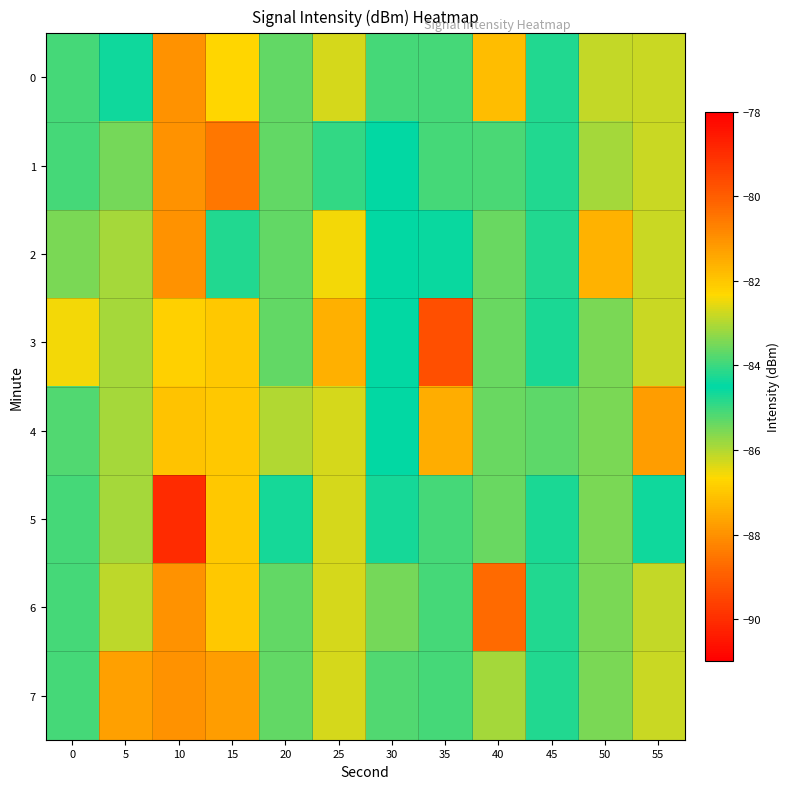

At which category is the sum across all series the highest?

10